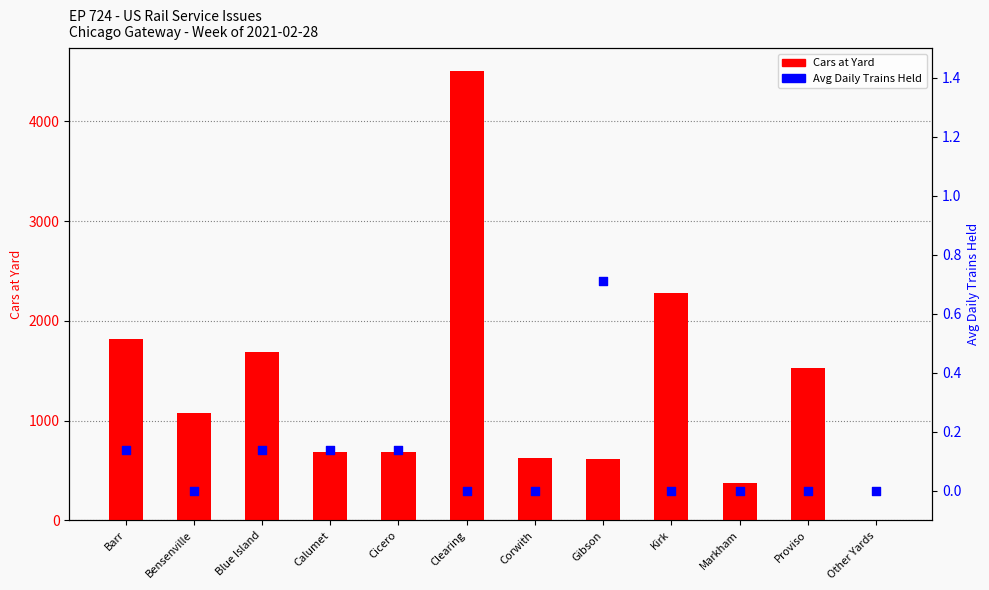

Is the value of Cars at Yard at Bensenville greater than the value of Avg Daily Trains Held at Blue Island?

Yes